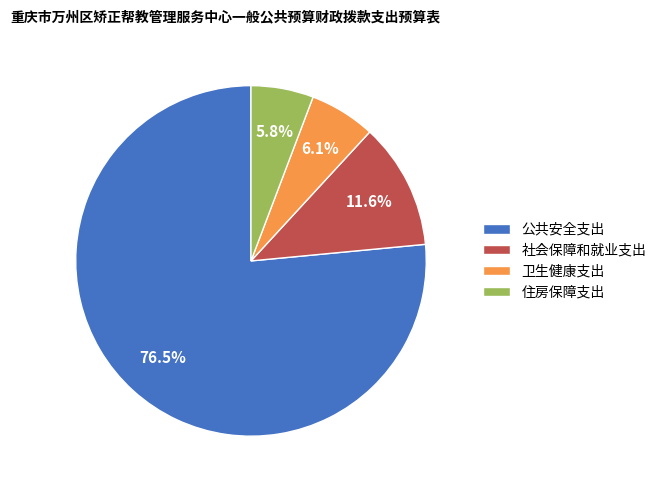

What percentage is the 卫生健康支出 slice, to the nearest percent?

6%